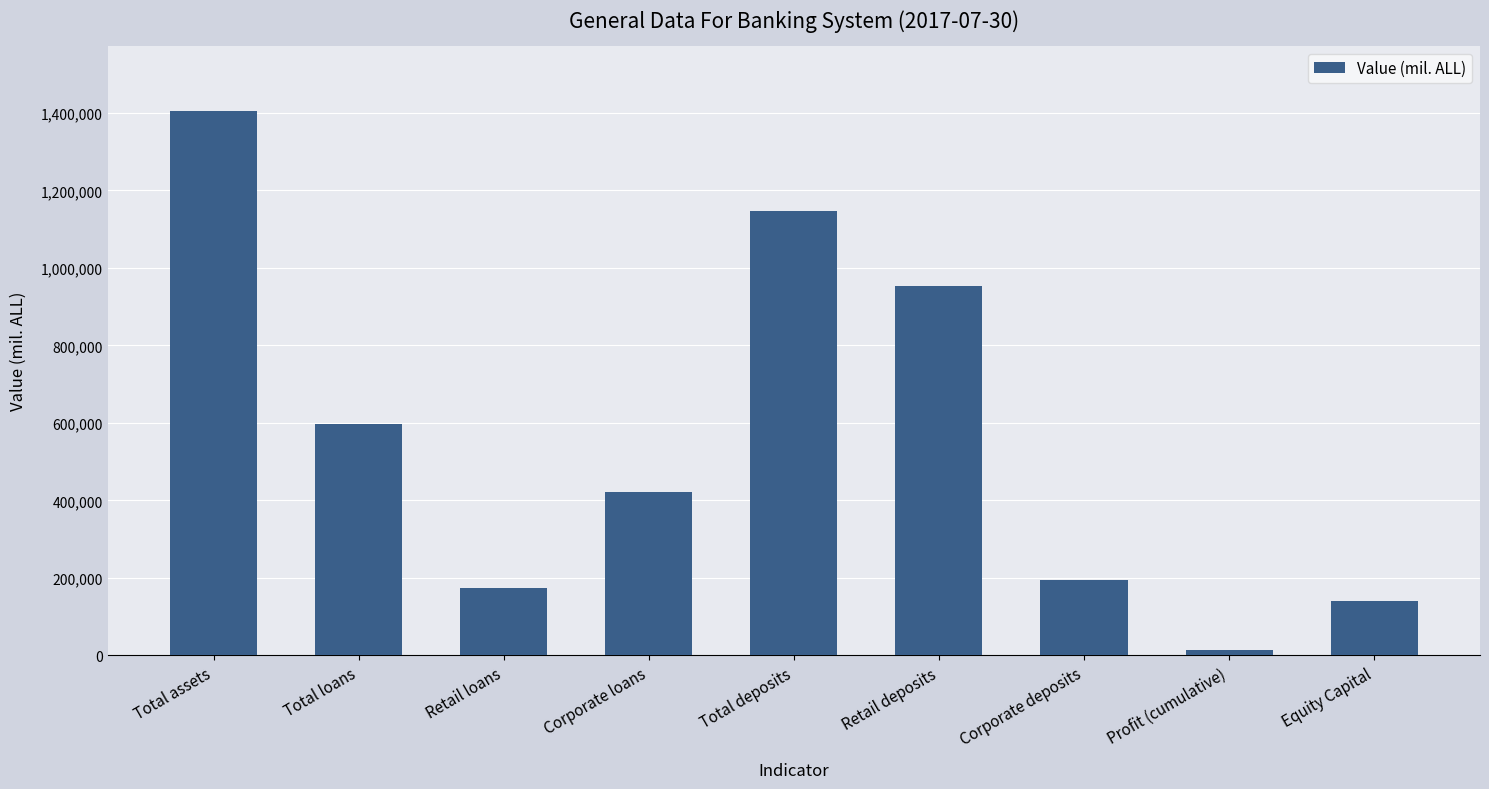

Where is the data nearest to the value 709000?

Total loans